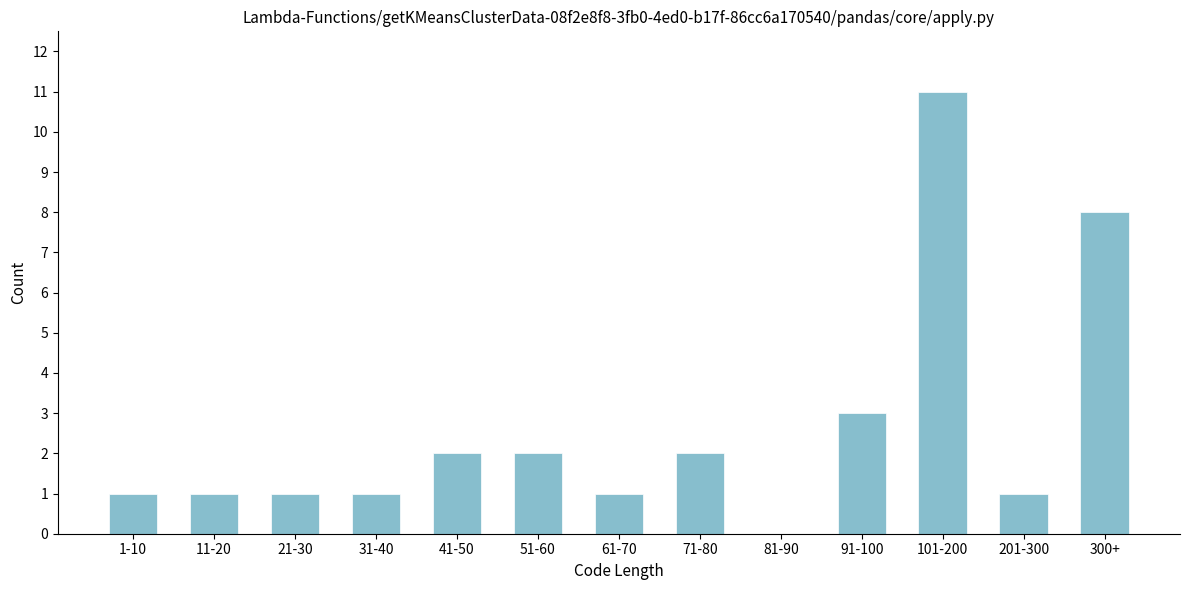

Reading right to left, what are all the values shown in this chart?

300+=8	201-300=1	101-200=11	91-100=3	81-90=0	71-80=2	61-70=1	51-60=2	41-50=2	31-40=1	21-30=1	11-20=1	1-10=1